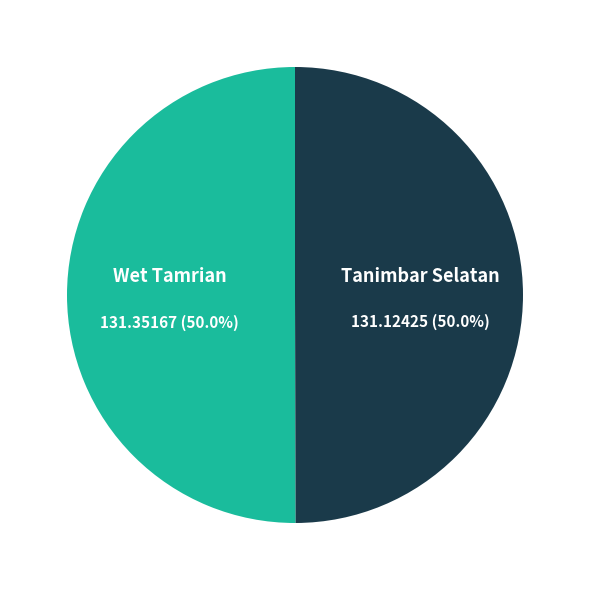

Is there a majority slice in this chart?

Yes